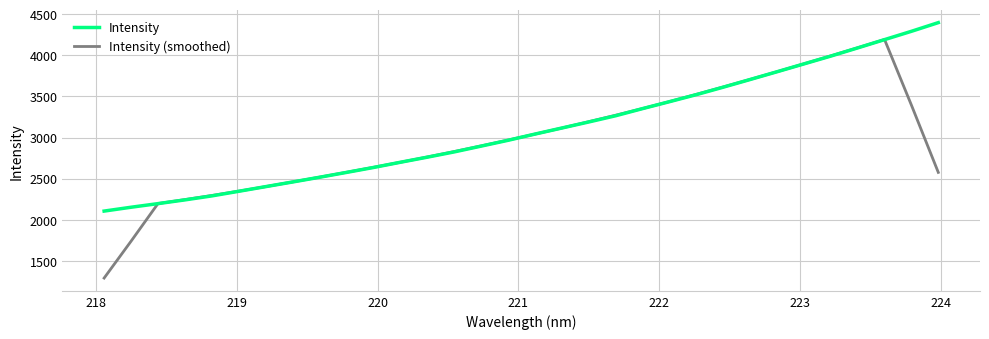

Which series has the largest range (max minus min)?

Intensity (smoothed)